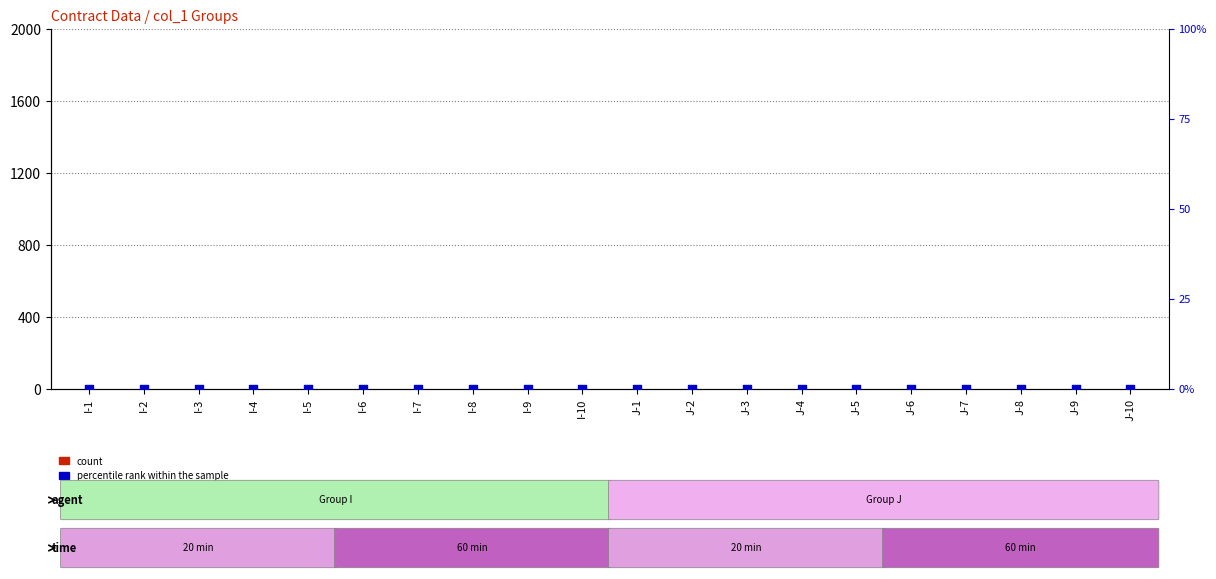

At which category is the sum across all series the highest?

I-1